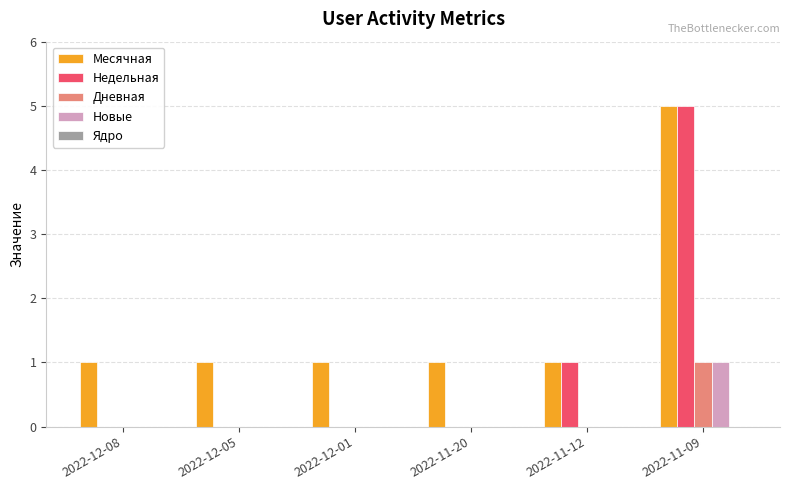

The value of Недельная at 2022-12-08 is 2. True or false?

False